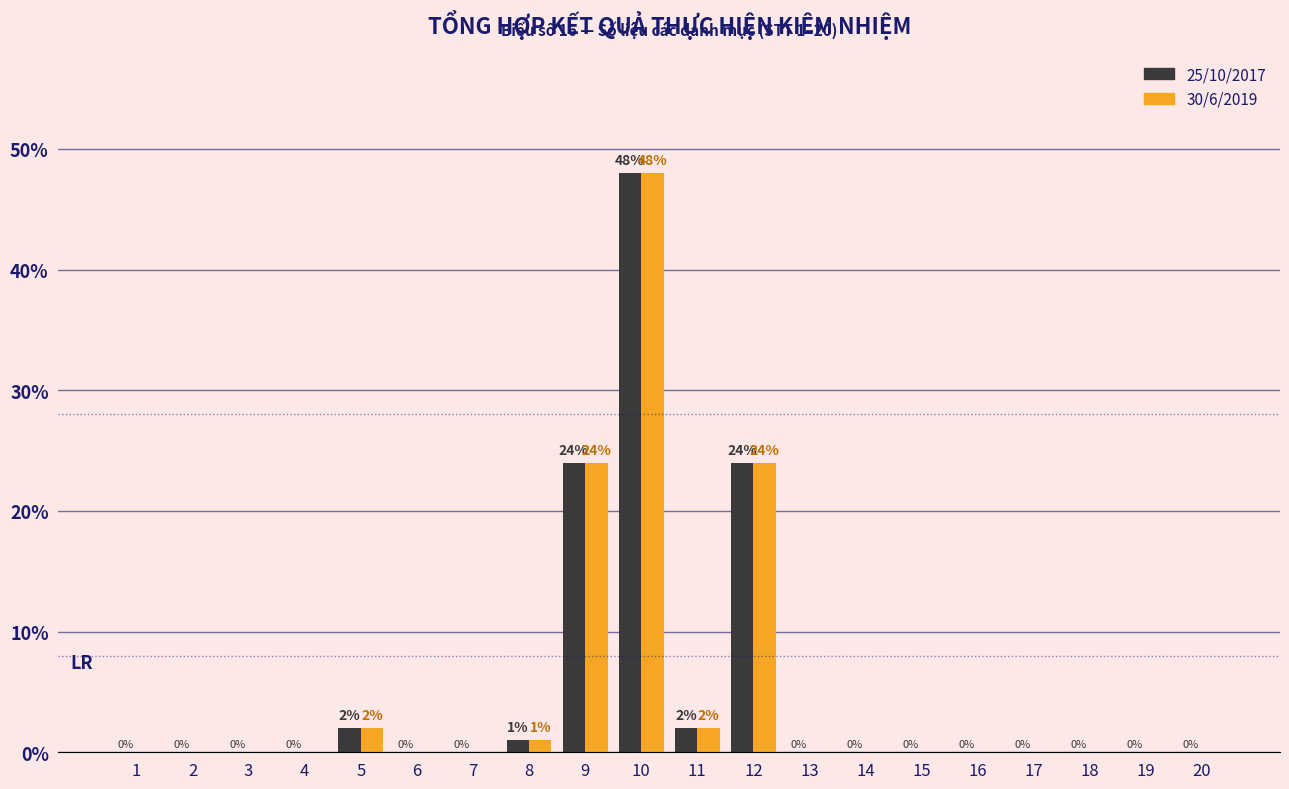

What is the maximum value shown in the chart?

48